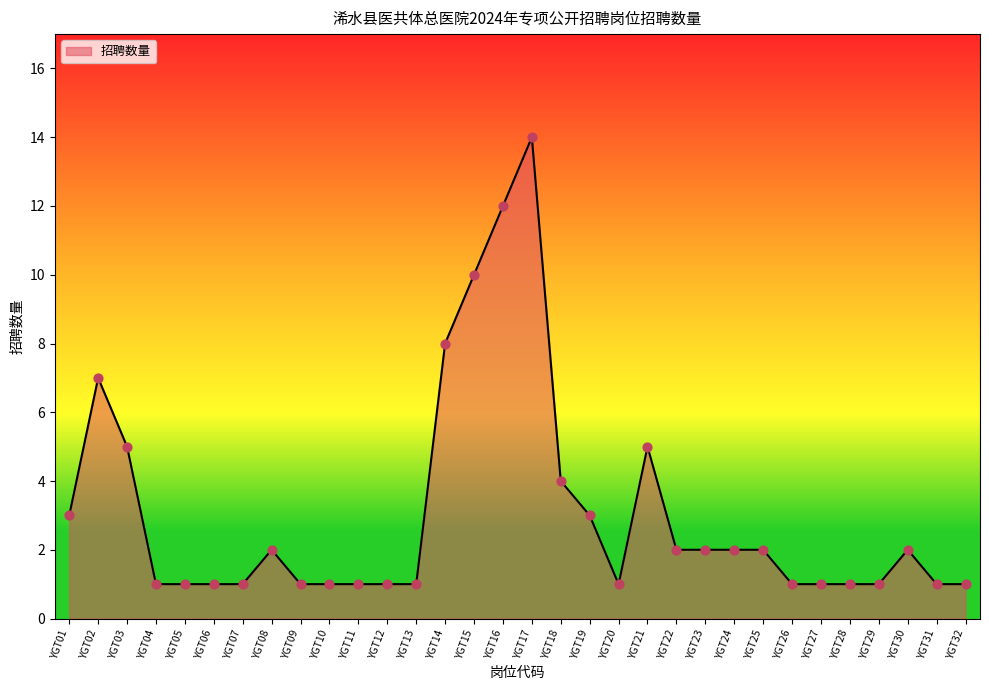

What is the change in value from YGT01 to YGT23?

-1